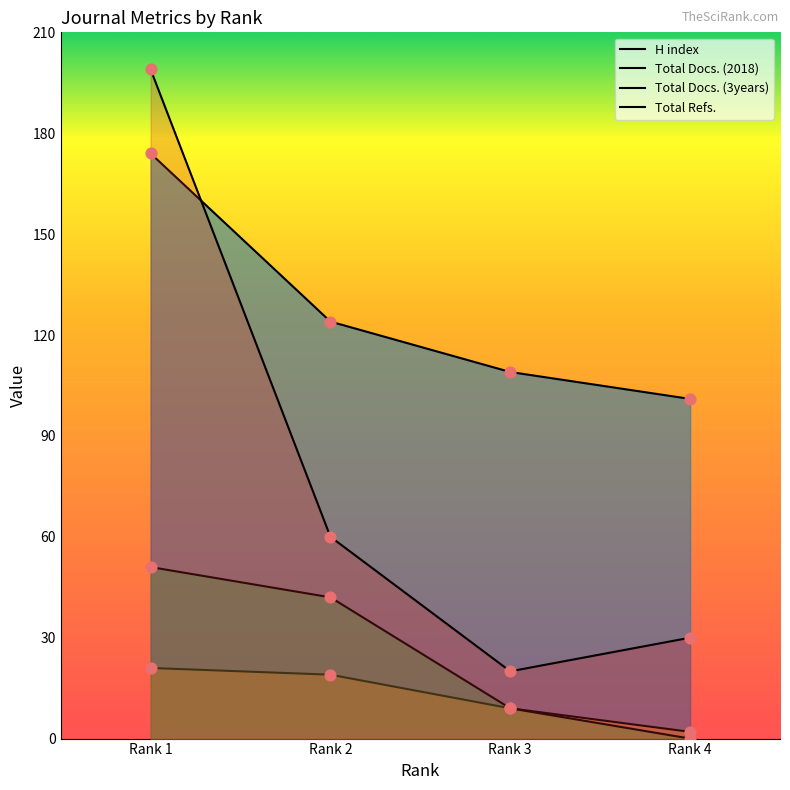

Is the value of H index at Rank 1 greater than the value of Total Refs. at Rank 1?

No